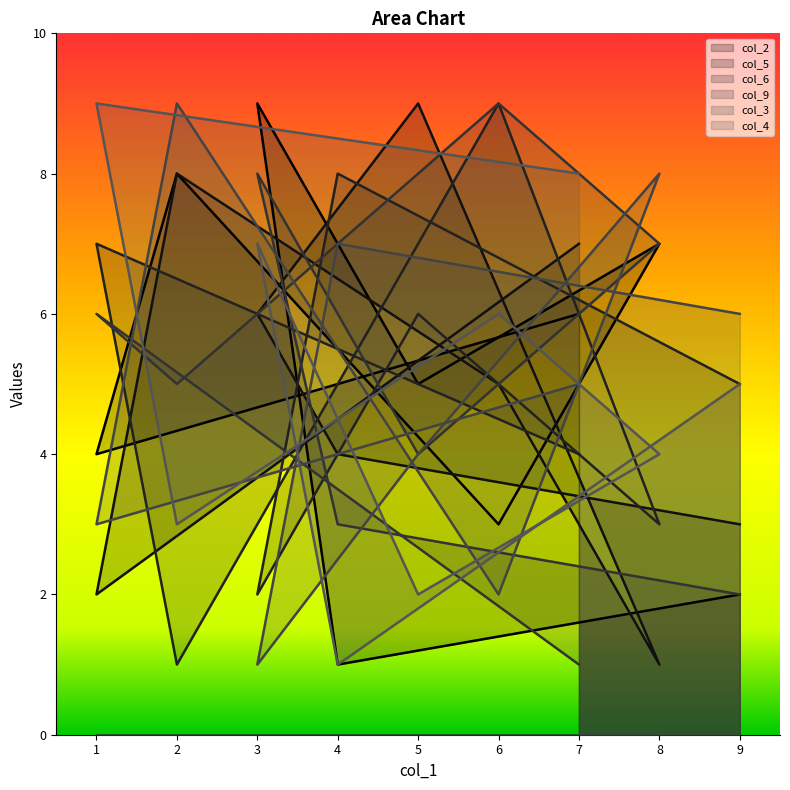

Which series changed the most between 9 and 6?

col_9